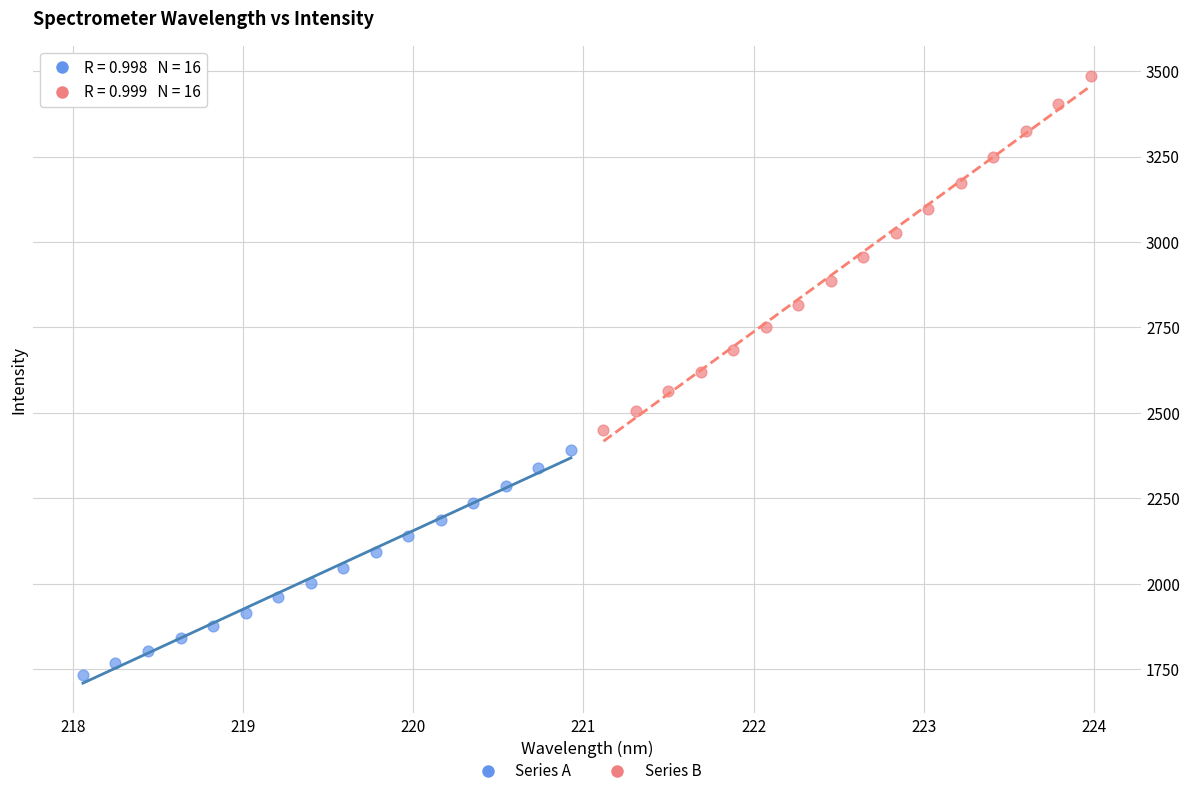

What are all the series names shown in the legend?

Series A, Series B